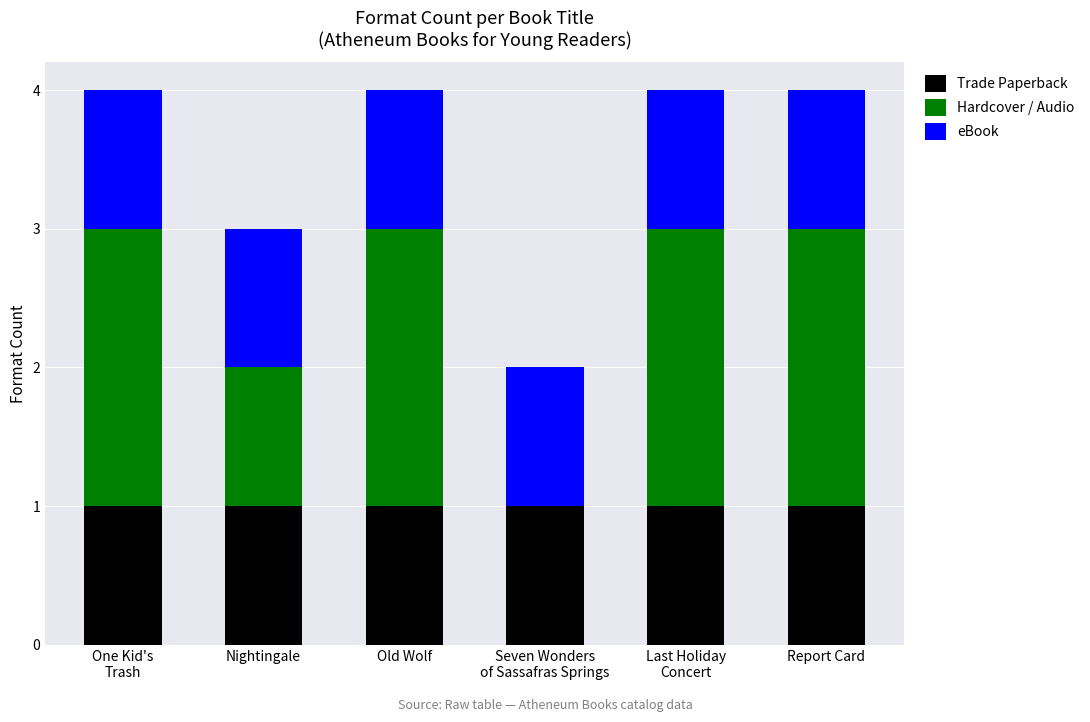

What is the sum of all Trade Paperback values?

6